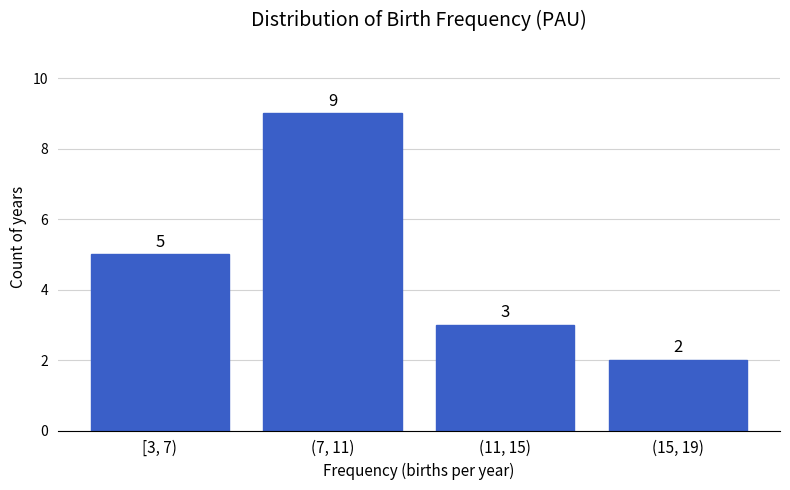

Reading left to right, extract all data points from this chart.

5	9	3	2